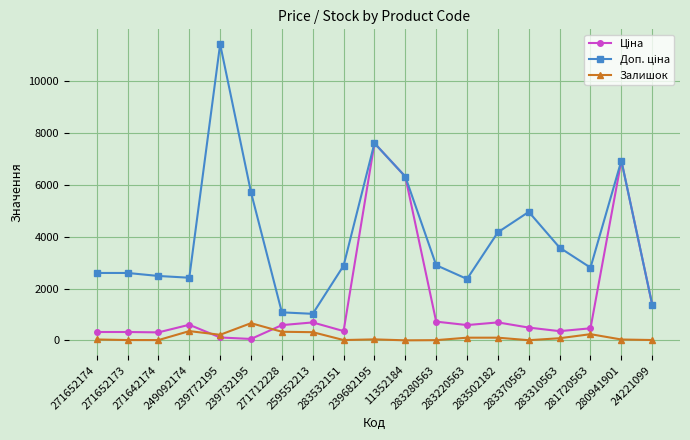

At how many categories does at least one series exceed 6143?

4